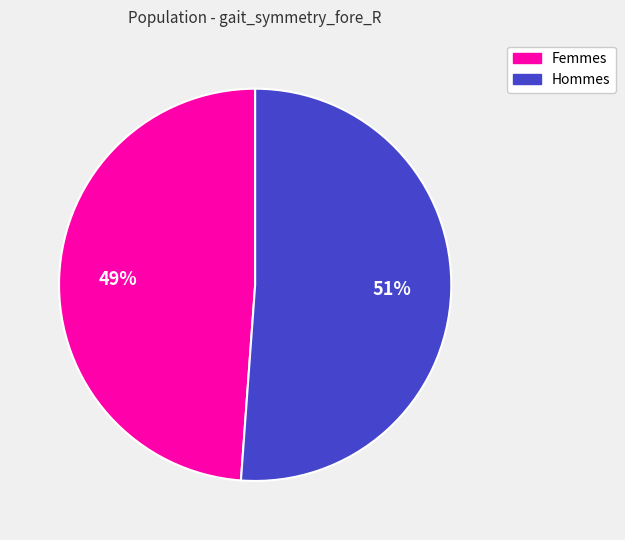

Approximately how many times larger is the value at Femmes compared to Hommes?

1.0